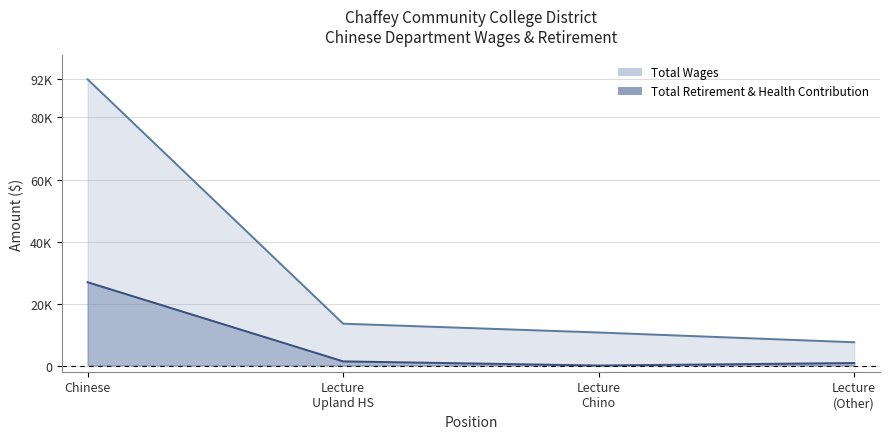

Is it true that Total Wages equals 4659 at Lecture (Other)?

False